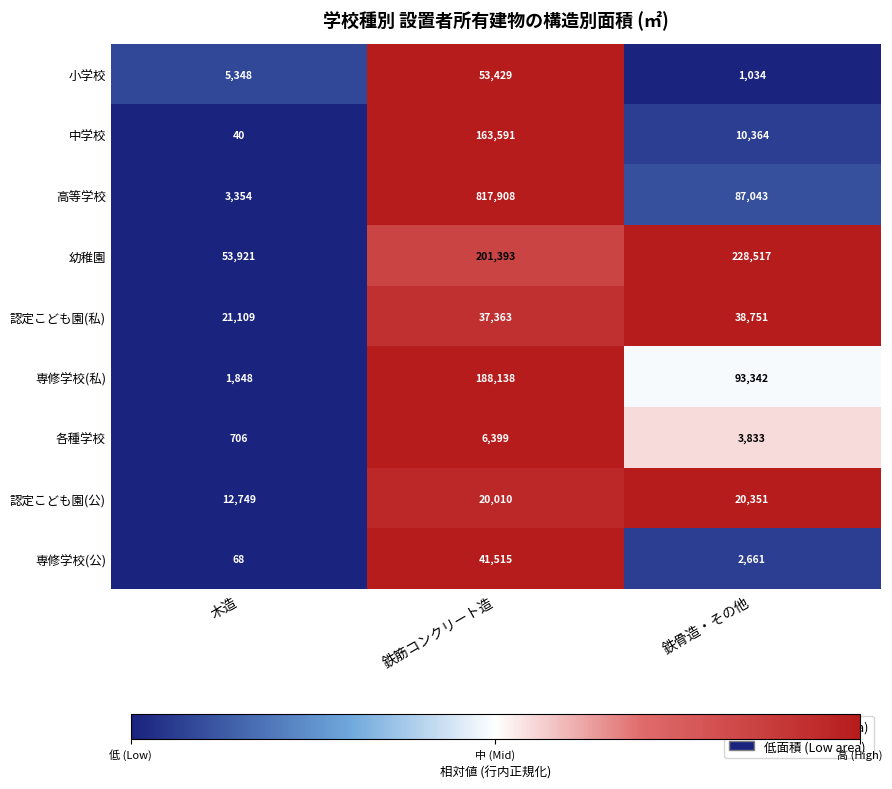

How many data points does each series have?

3